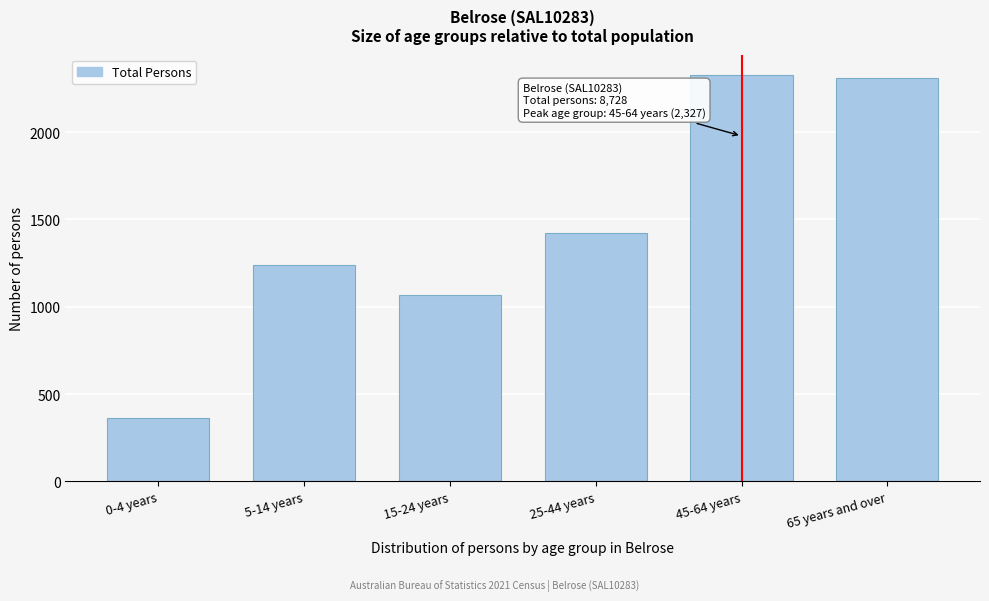

Reading left to right, list all the values displayed in this chart.

0-4 years=364	5-14 years=1237	15-24 years=1069	25-44 years=1423	45-64 years=2327	65 years and over=2308